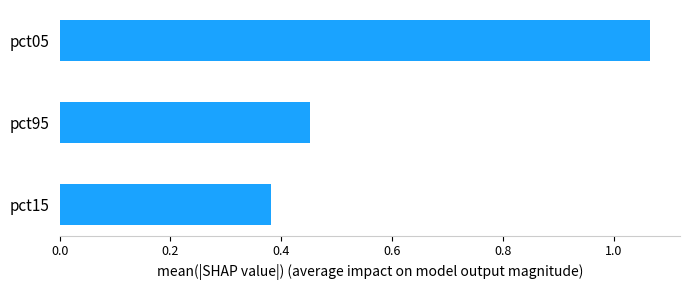

Rank the categories by value from lowest to highest.

pct15, pct95, pct05